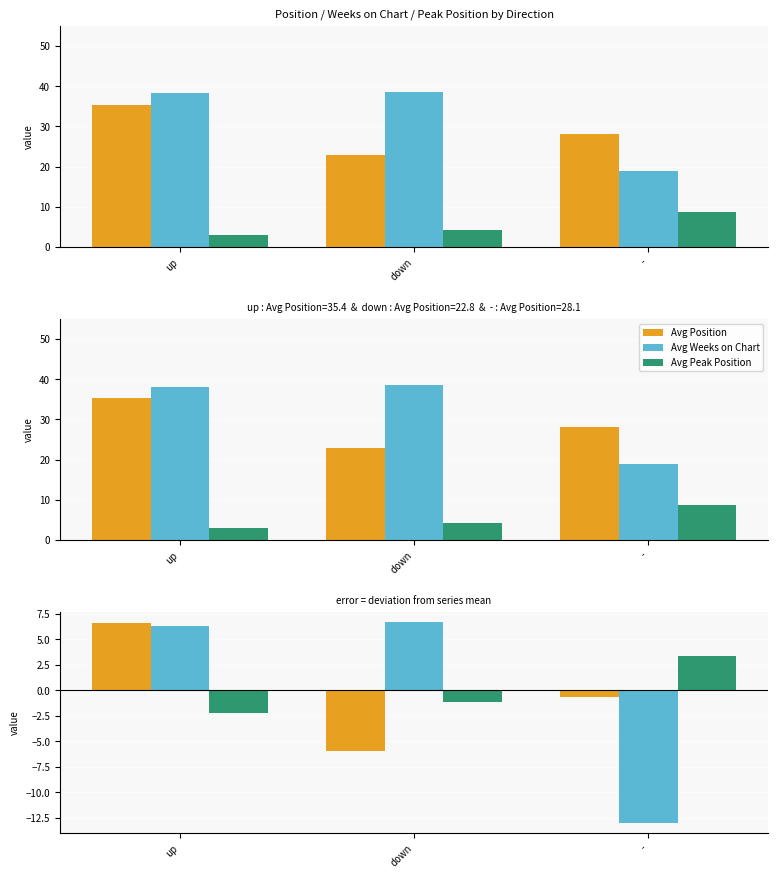

What position from the left is up?

1